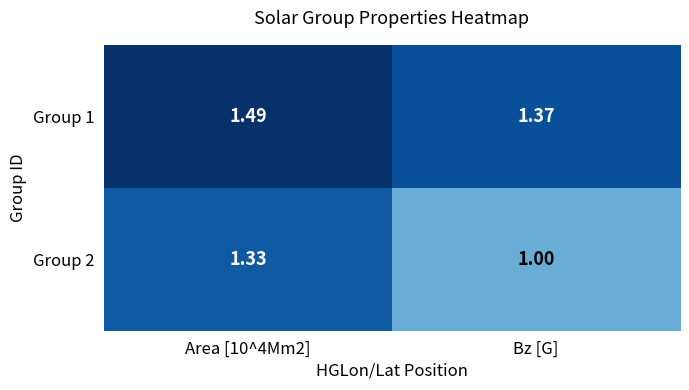

At which label is Group 1 closest to 1?

Bz [G]